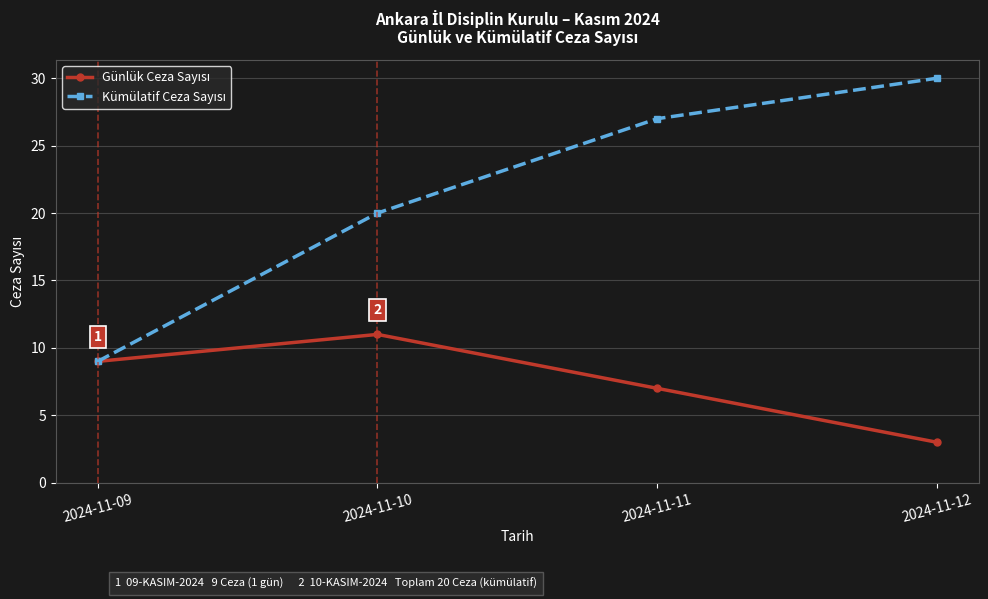

What is the smallest value displayed?

3